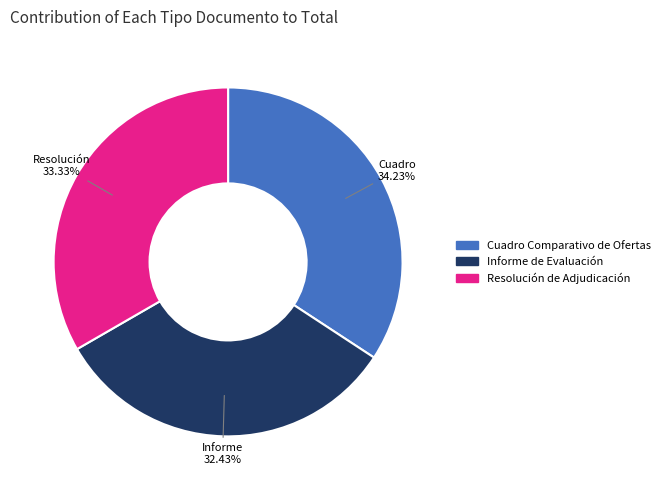

To the nearest percent, what is the combined percentage of Resolución de Adjudicación and Cuadro Comparativo de Ofertas?

68%